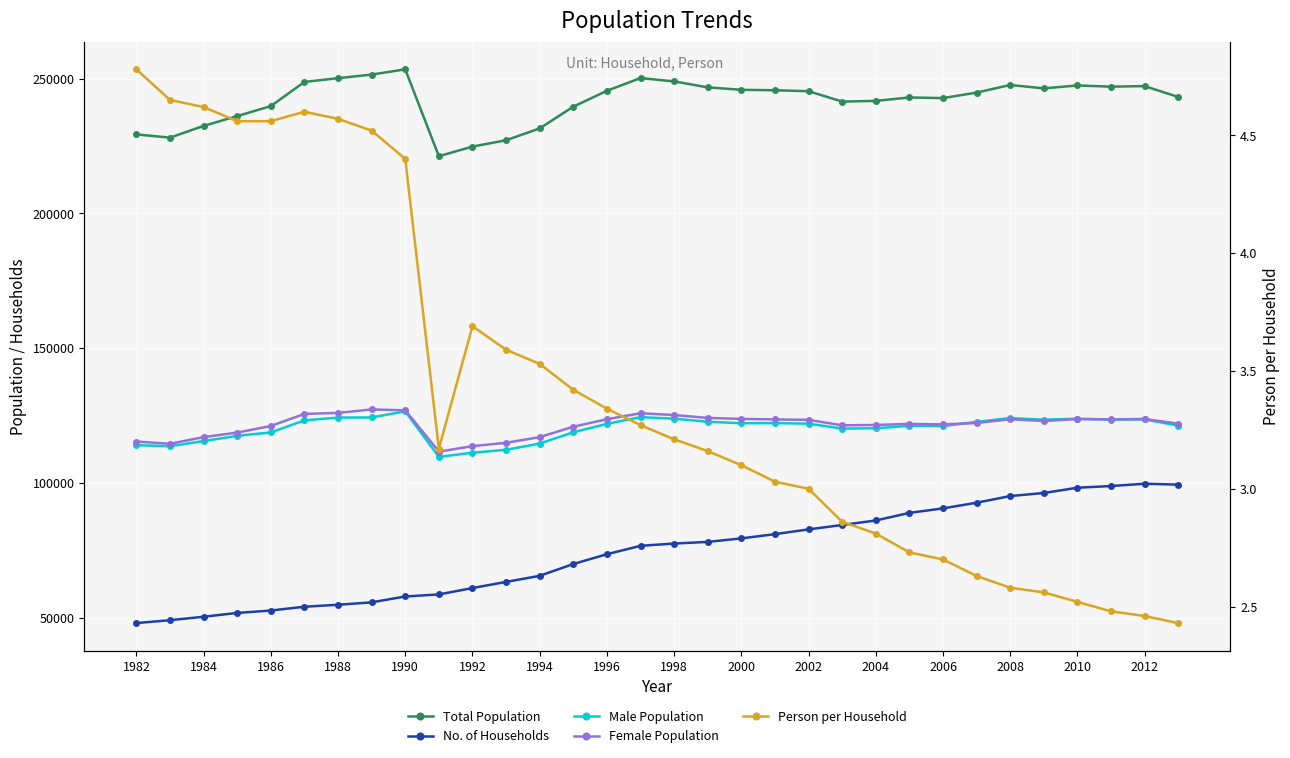

Count the number of data series in this chart.

5